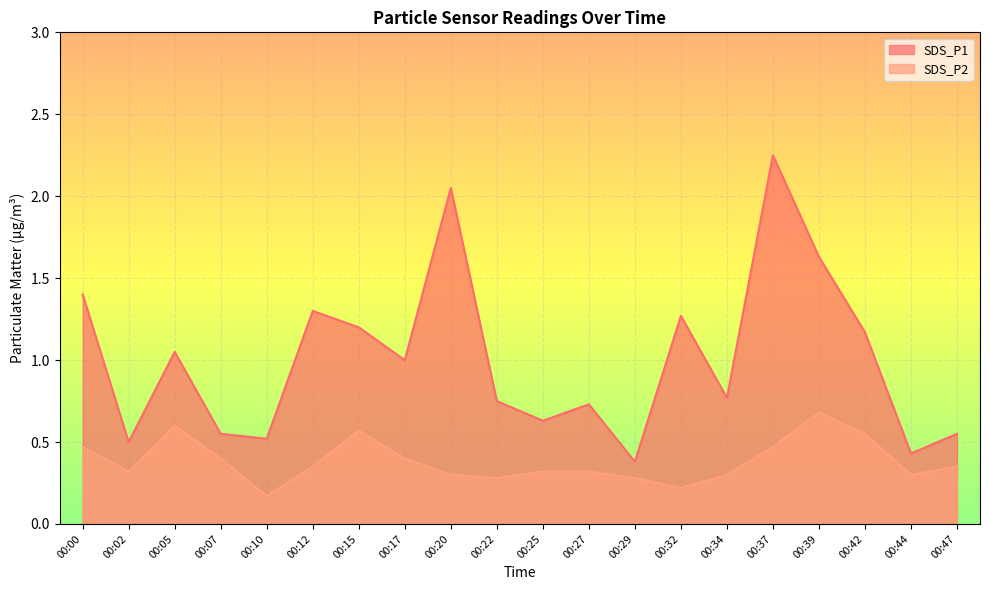

The value of SDS_P2 at 00:39 is 1.1. True or false?

False